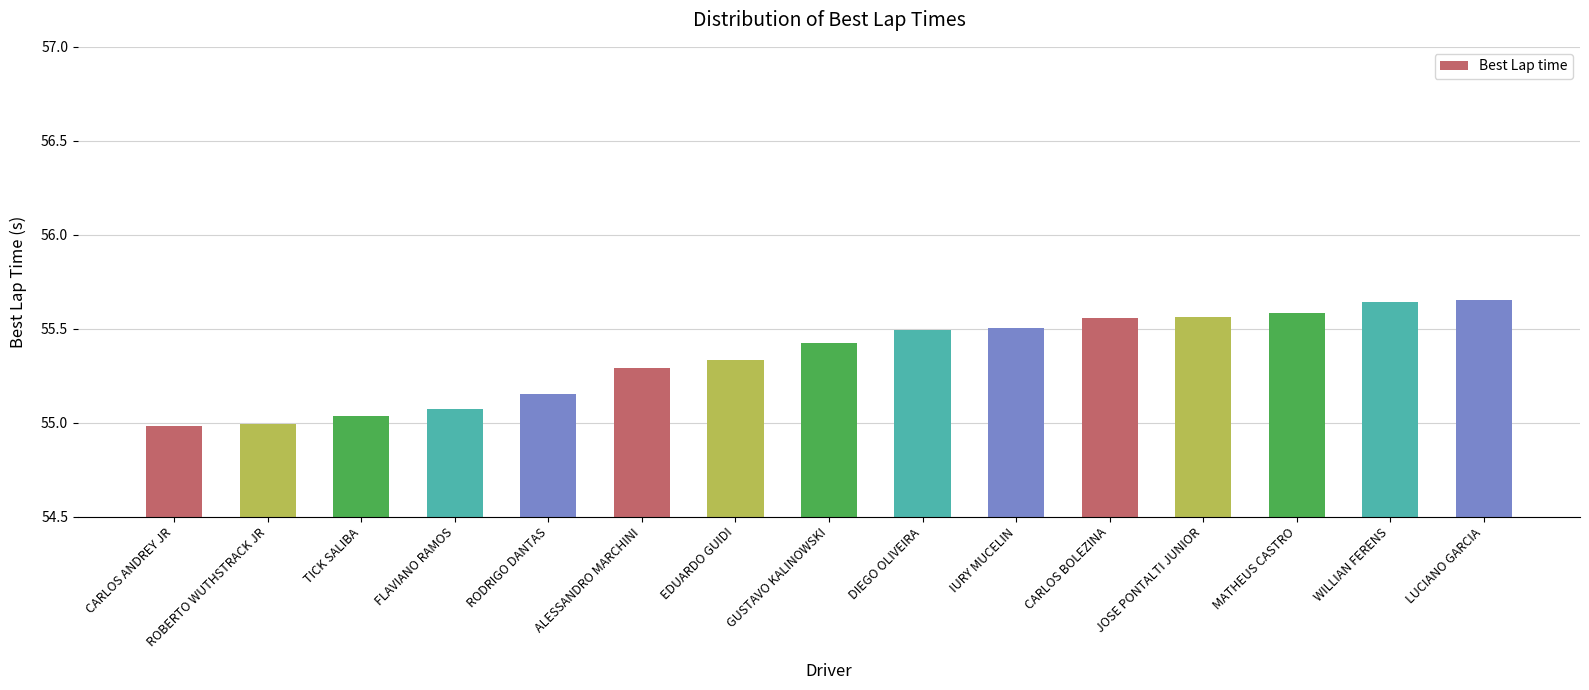

What is the ratio of the value at DIEGO OLIVEIRA to the value at GUSTAVO KALINOWSKI?

1.0